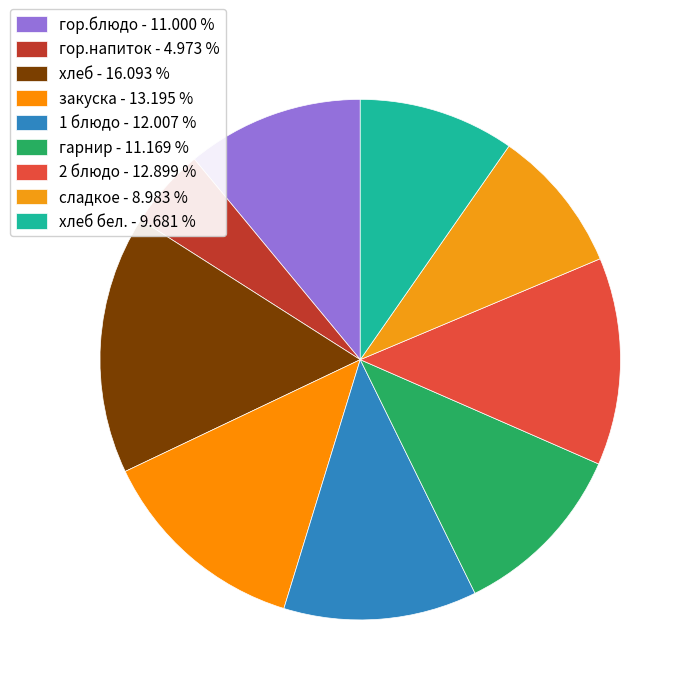

Which category has the smallest portion of the pie?

гор.напиток - 4.973 %